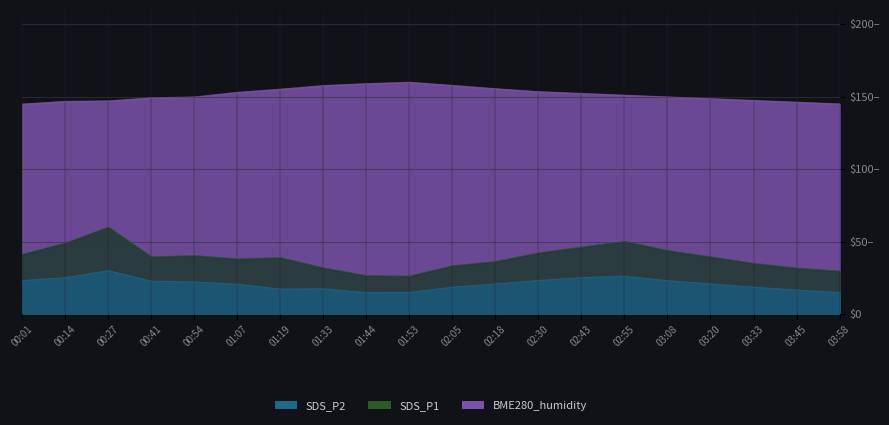

What is the difference between the maximum and second lowest values in the SDS_P1 series?

33.5